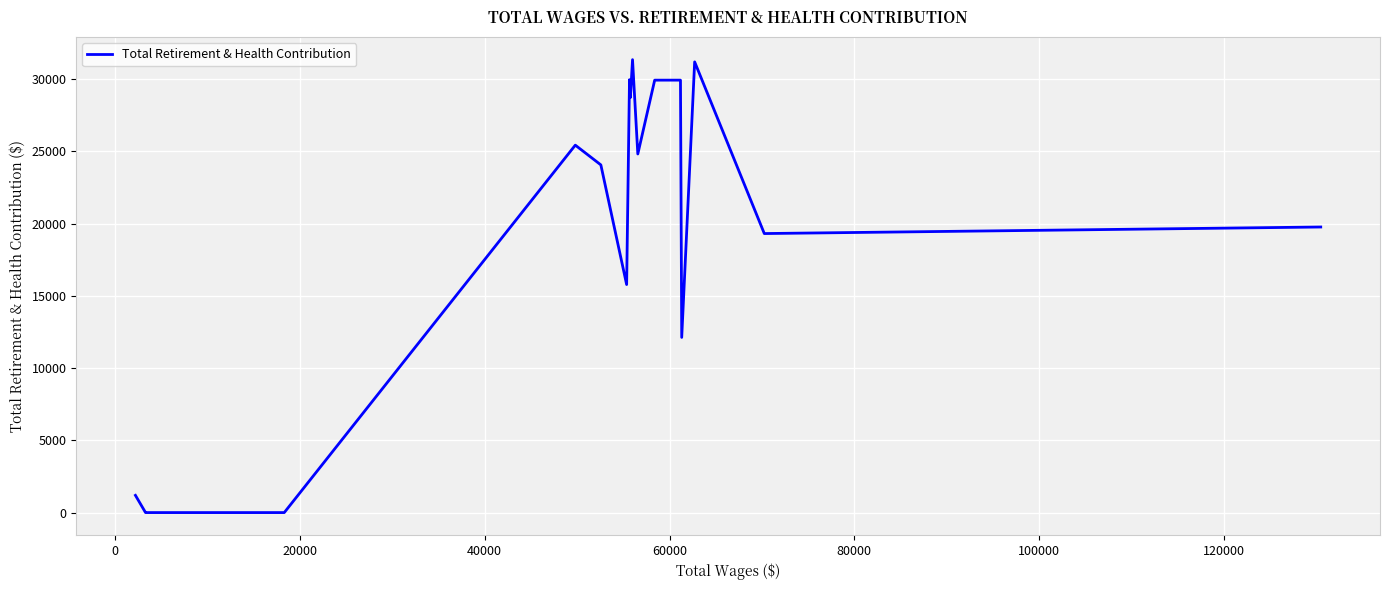

Count the number of data series in this chart.

1